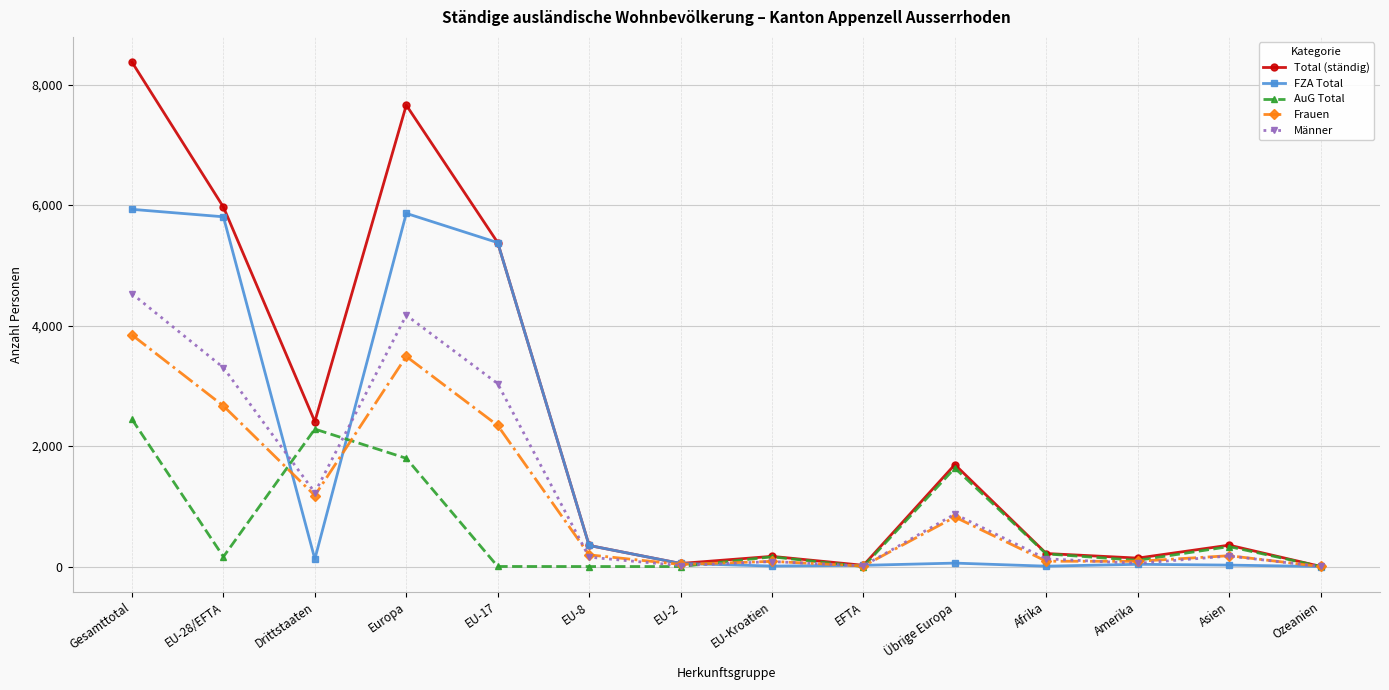

At Gesamttotal, list the series in order from largest to smallest.

Total (ständig), FZA Total, Männer, Frauen, AuG Total